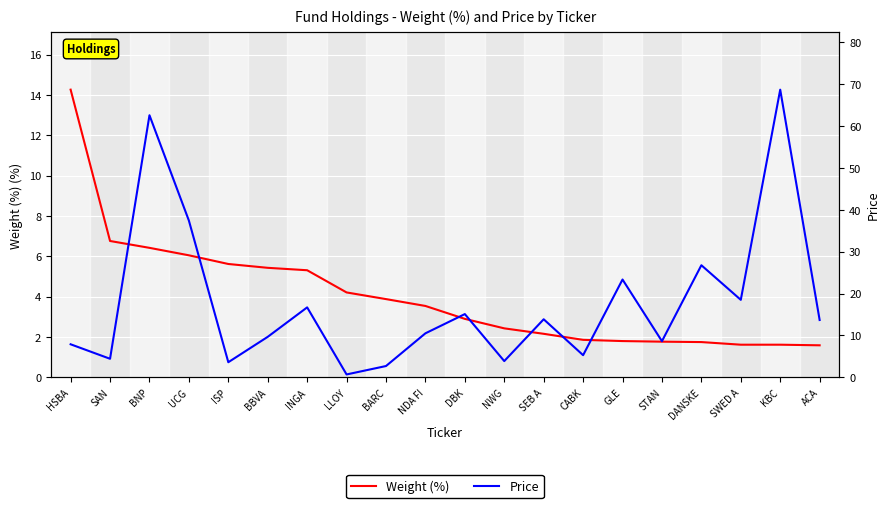

What is the label of the 6th point from the left?

BBVA